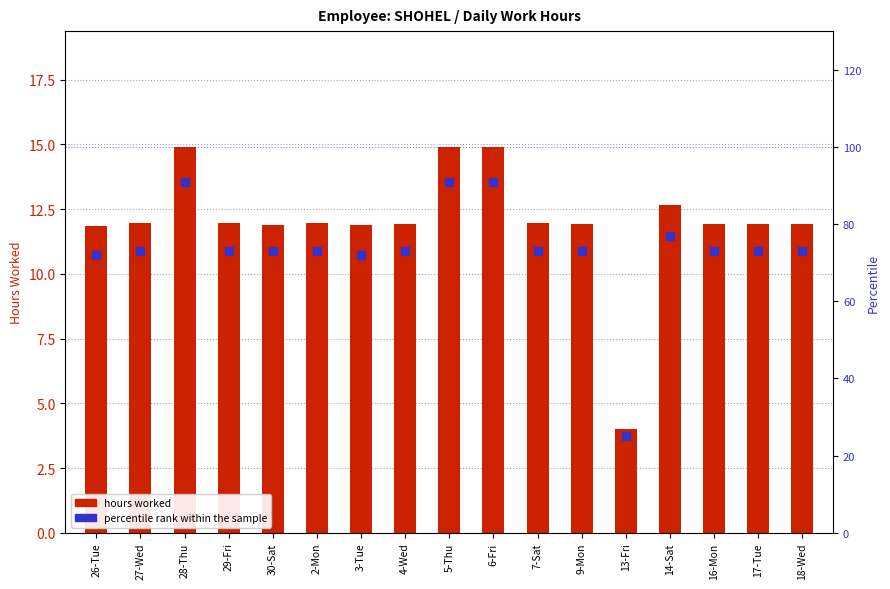

What is the total value across all series at 2-Mon?

85.0